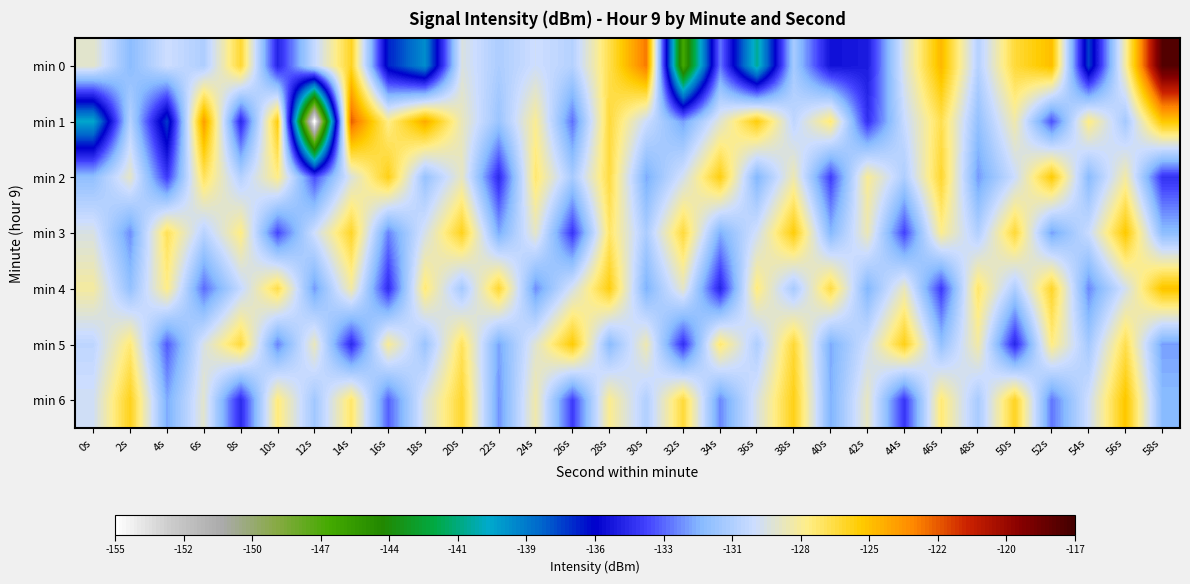

Reading left to right, list all the values displayed in this chart.

min 0: 0s=-128.7	2s=-131.7	4s=-129.6	6s=-130.6	8s=-126.2	10s=-134.9	12s=-129.9	14s=-126.0	16s=-136.6	18s=-139.4	20s=-129.1	22s=-130.7	24s=-129.6	26s=-130.4	28s=-126.7	30s=-123.1	32s=-146.5	34s=-133.0	36s=-141.1	38s=-130.9	40s=-135.5	42s=-135.2	44s=-129.1	46s=-124.8	48s=-130.4	50s=-126.4	52s=-125.1	54s=-137.3	56s=-128.0	58s=-117.5
min 1: 0s=-140.2	2s=-130.4	4s=-137.2	6s=-124.0	8s=-134.8	10s=-125.6	12s=-155.4	14s=-122.5	16s=-127.6	18s=-124.5	20s=-128.5	22s=-131.2	24s=-127.8	26s=-133.1	28s=-126.4	30s=-129.7	32s=-132.3	34s=-128.9	36s=-125.6	38s=-130.1	40s=-127.3	42s=-134.5	44s=-129.8	46s=-126.7	48s=-131.4	50s=-128.2	52s=-133.7	54s=-127.5	56s=-130.9	58s=-125.3
min 2: 0s=-131.5	2s=-128.7	4s=-134.2	6s=-126.9	8s=-130.4	10s=-127.6	12s=-133.8	14s=-129.1	16s=-125.8	18s=-131.3	20s=-128.6	22s=-134.7	24s=-127.2	26s=-130.8	28s=-126.5	30s=-132.1	32s=-129.4	34s=-125.7	36s=-131.9	38s=-128.3	40s=-134.1	42s=-127.8	44s=-130.6	46s=-126.2	48s=-132.4	50s=-129.7	52s=-125.5	54s=-131.7	56s=-128.1	58s=-134.4
min 3: 0s=-129.2	2s=-132.6	4s=-126.8	6s=-130.3	8s=-127.5	10s=-133.9	12s=-129.6	14s=-126.1	16s=-132.8	18s=-129.3	20s=-125.9	22s=-132.1	24s=-128.7	26s=-134.3	28s=-127.1	30s=-130.7	32s=-126.4	34s=-132.0	36s=-129.5	38s=-125.6	40s=-131.8	42s=-128.4	44s=-134.0	46s=-127.7	48s=-130.5	50s=-126.3	52s=-132.3	54s=-129.8	56s=-125.4	58s=-131.6
min 4: 0s=-128.0	2s=-131.4	4s=-127.6	6s=-133.2	8s=-129.9	10s=-126.6	12s=-132.4	14s=-128.1	16s=-134.6	18s=-127.3	20s=-130.9	22s=-126.2	24s=-132.6	26s=-129.3	28s=-125.7	30s=-132.0	32s=-128.7	34s=-134.9	36s=-127.4	38s=-130.8	40s=-126.5	42s=-131.9	44s=-128.5	46s=-134.2	48s=-127.1	50s=-130.6	52s=-126.1	54s=-132.7	56s=-129.4	58s=-125.2
min 5: 0s=-130.1	2s=-127.3	4s=-133.5	6s=-129.2	8s=-126.4	10s=-132.8	12s=-128.5	14s=-134.7	16s=-127.8	18s=-131.2	20s=-126.9	22s=-132.2	24s=-128.9	26s=-125.5	28s=-131.7	30s=-128.3	32s=-134.5	34s=-127.2	36s=-130.6	38s=-126.3	40s=-132.1	42s=-129.6	44s=-125.8	46s=-131.4	48s=-128.1	50s=-134.8	52s=-127.5	54s=-130.9	56s=-126.7	58s=-132.3
min 6: 0s=-129.5	2s=-125.9	4s=-132.1	6s=-128.8	8s=-134.7	10s=-127.4	12s=-131.0	14s=-127.1	16s=-133.4	18s=-129.1	20s=-126.2	22s=-132.5	24s=-128.2	26s=-134.1	28s=-127.7	30s=-130.5	32s=-126.4	34s=-132.7	36s=-129.2	38s=-125.8	40s=-132.0	42s=-128.6	44s=-134.3	46s=-127.3	48s=-130.8	50s=-126.0	52s=-133.0	54s=-129.6	56s=-125.3	58s=-131.7